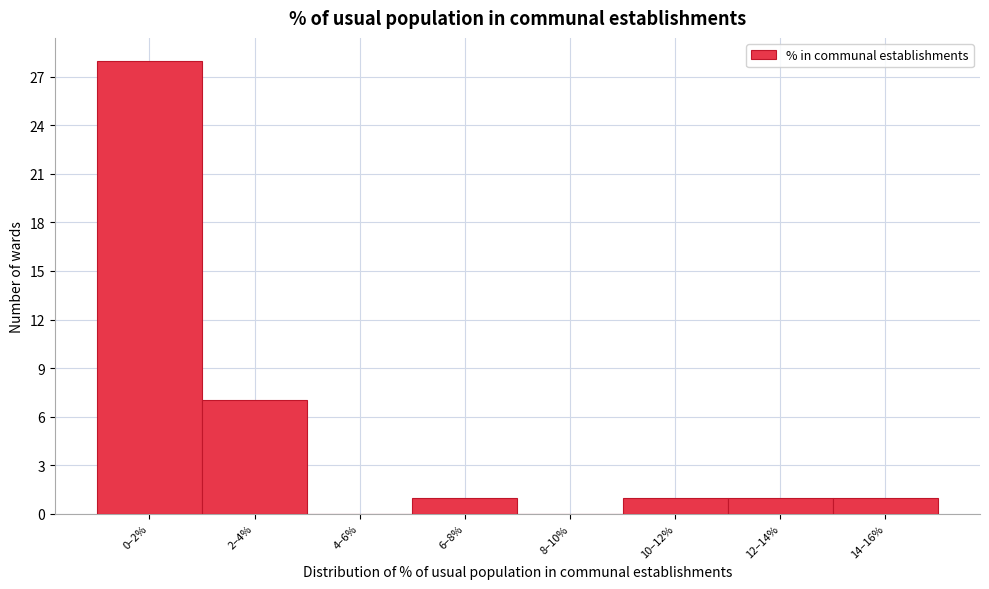

Reading left to right, list all the values displayed in this chart.

0–2%=28	2–4%=7	4–6%=0	6–8%=1	8–10%=0	10–12%=1	12–14%=1	14–16%=1